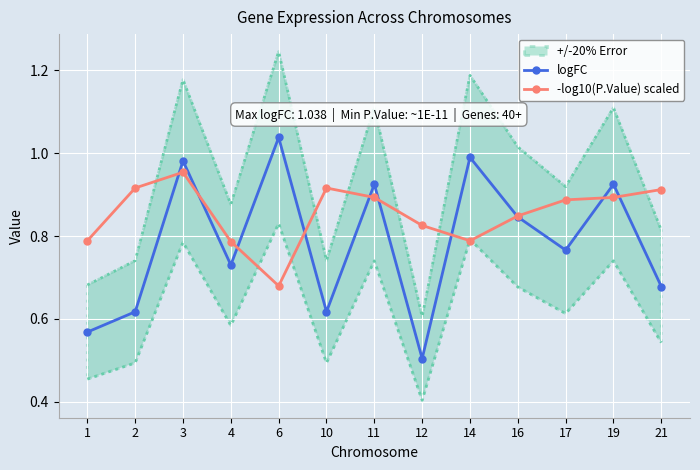

Rank the series by their maximum value, from highest to lowest.

logFC, -log10(P.Value) scaled